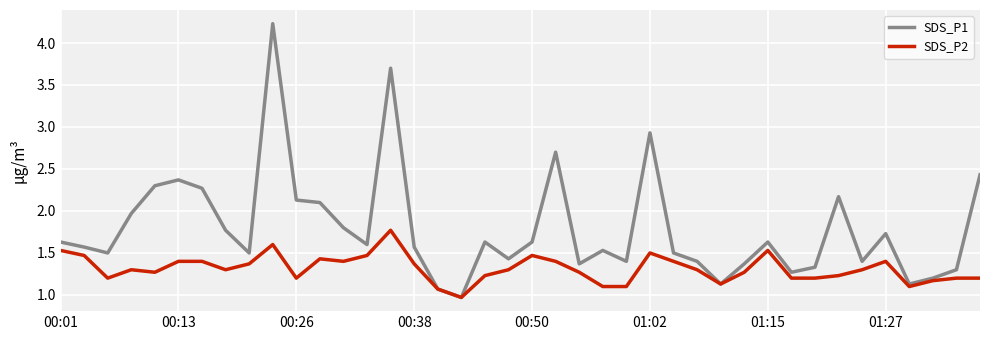

What is the maximum value shown in the chart?

4.2